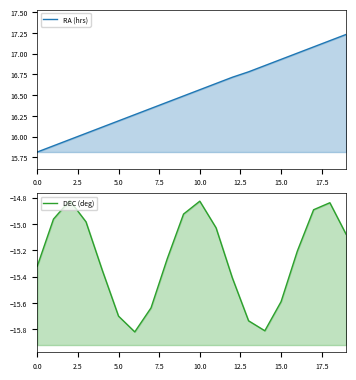

True or false: DEC (deg) and RA (hrs) intersect in this chart.

False